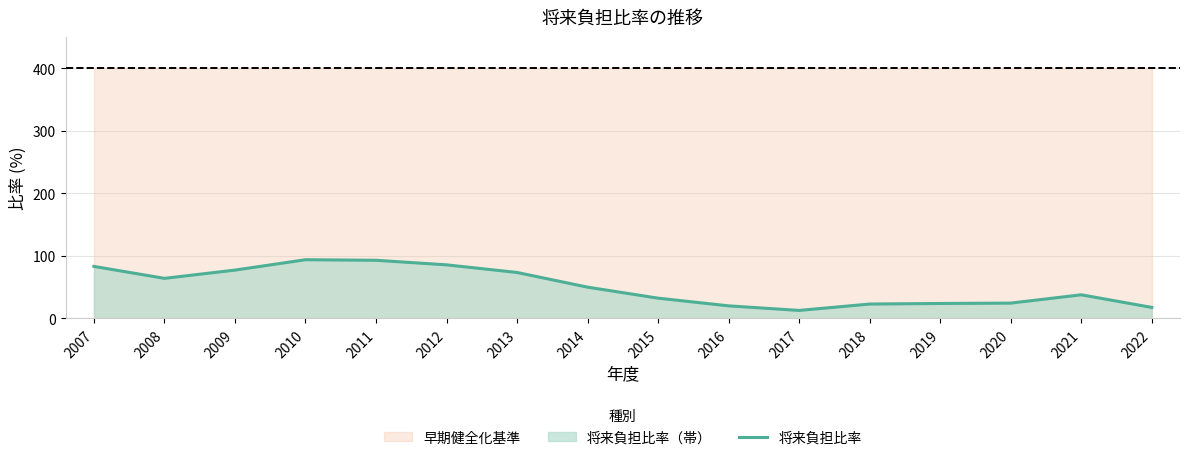

What is the difference between the maximum and minimum values?

81.1